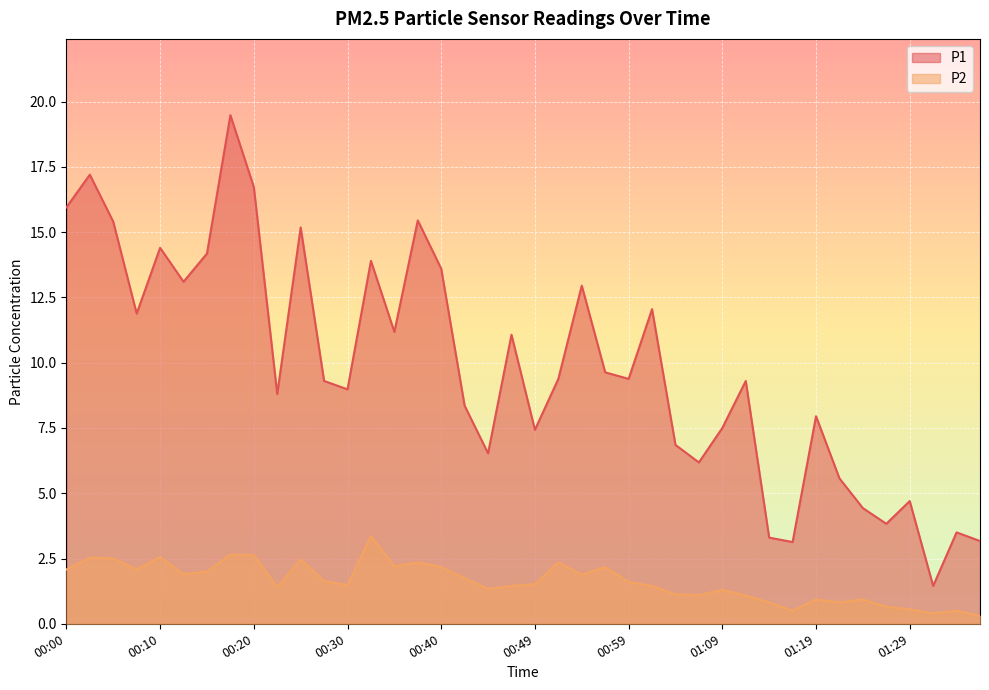

What is the approximate value of P1 at 00:57?

9.6